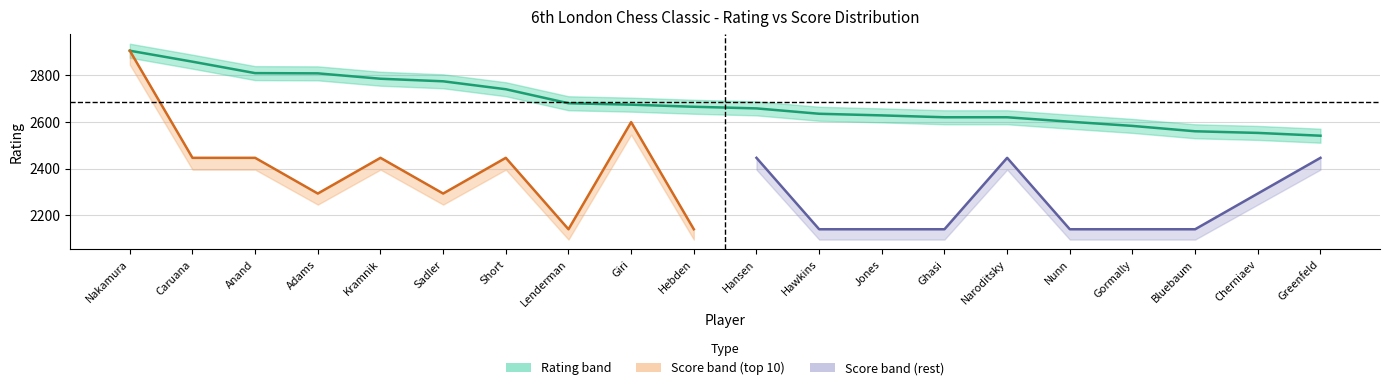

Reading left to right, list all the values displayed in this chart.

Nakamura=2905	Caruana=2858	Anand=2809	Adams=2808	Kramnik=2785	Sadler=2774	Short=2740	Lenderman=2680	Giri=2674	Hebden=2665	Hansen=2658	Hawkins=2635	Jones=2628	Ghasi=2620	Naroditsky=2620	Nunn=2601	Gormally=2583	Bluebaum=2560	Cherniaev=2553	Greenfeld=2541